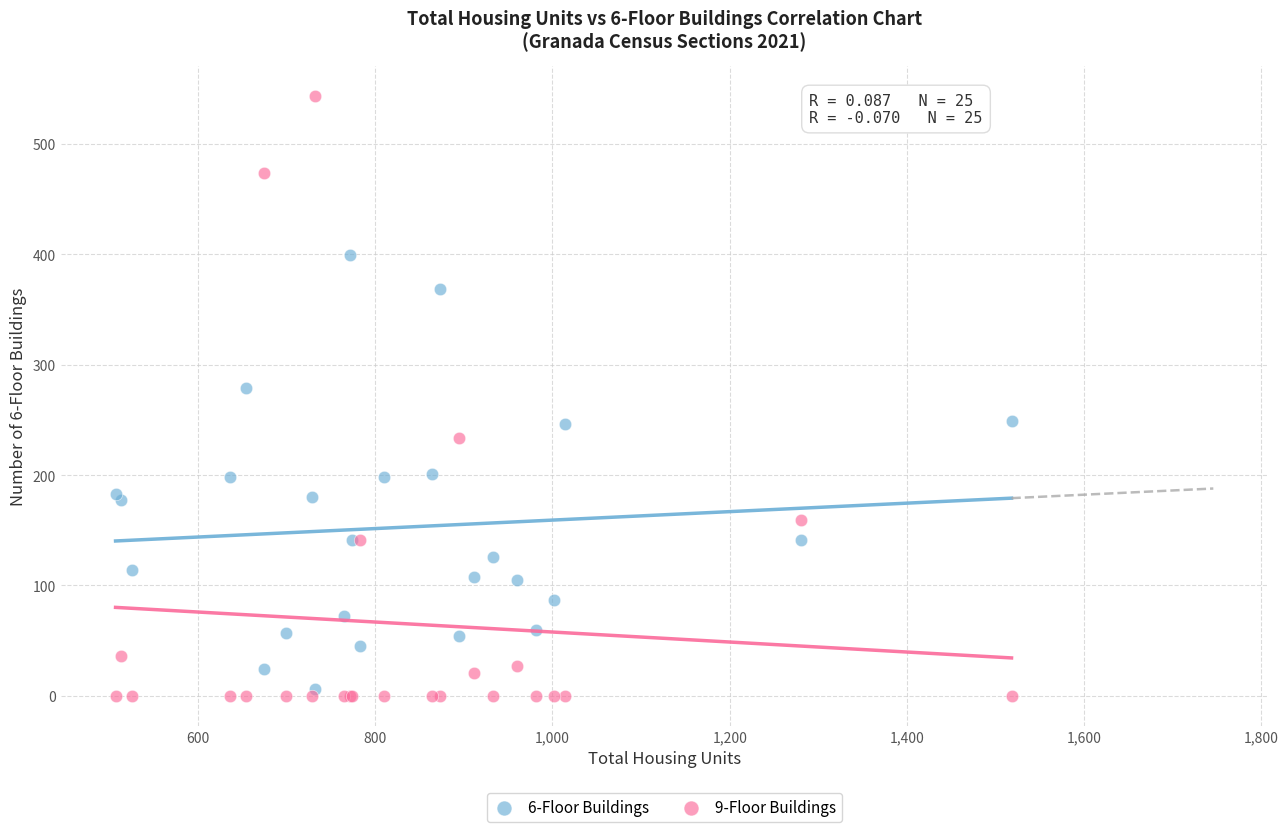

Which series reaches the minimum Y coordinate?

9-Floor Buildings